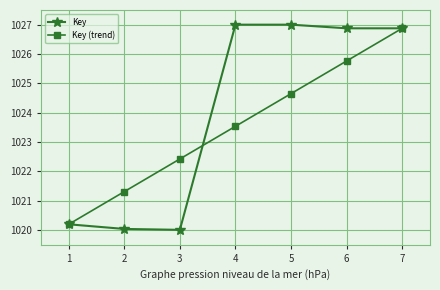

List the series in order of their overall mean, lowest first.

Key (trend), Key